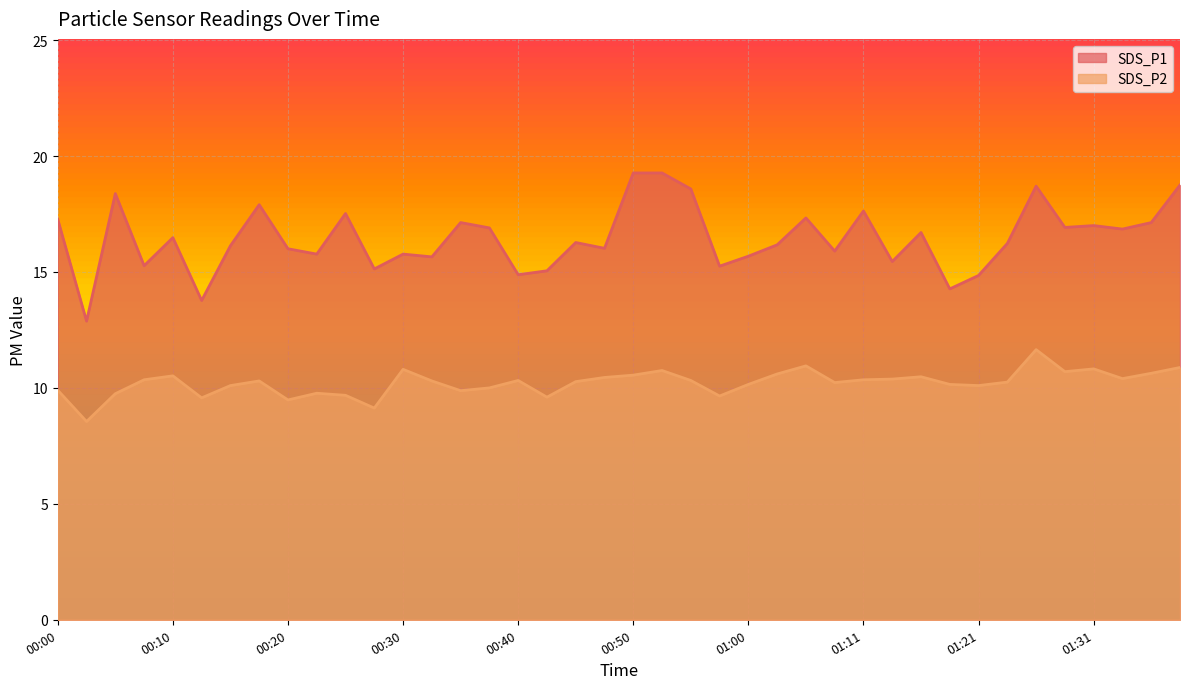

What position from the left is 00:18?

8